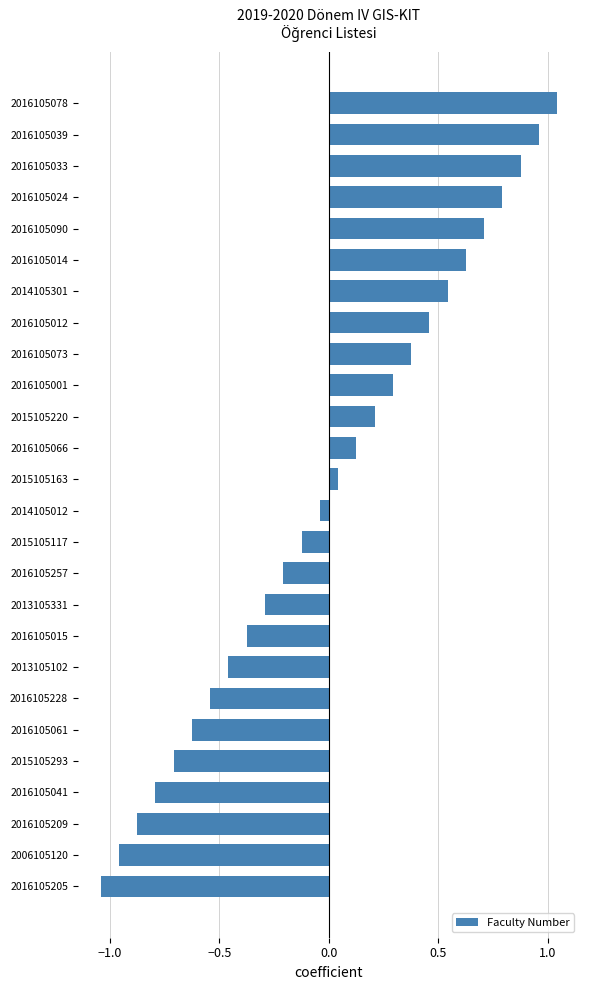

The value at 2016105041 is -0.8. True or false?

True